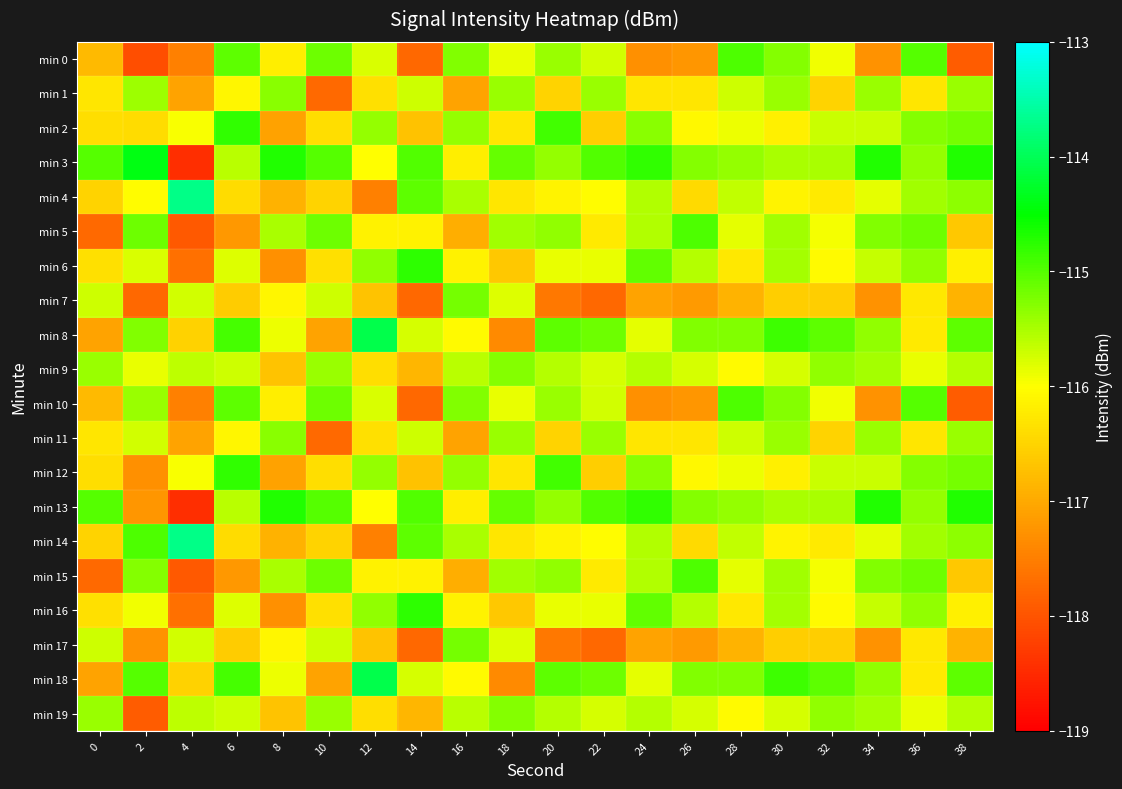

At which category is the sum across all series the highest?

36